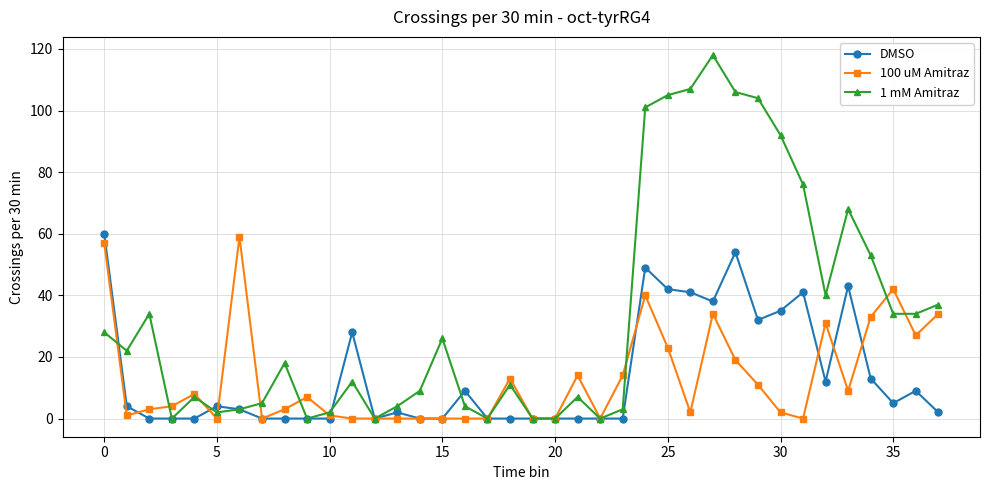

True or false: 1 mM Amitraz has more than 2 points higher than both neighbors.

True